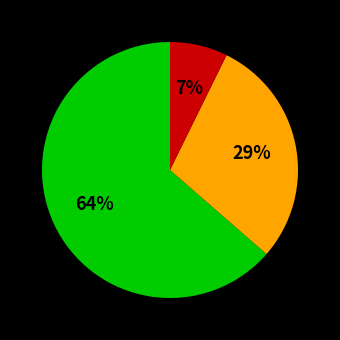

Does any single category account for the majority?

Yes